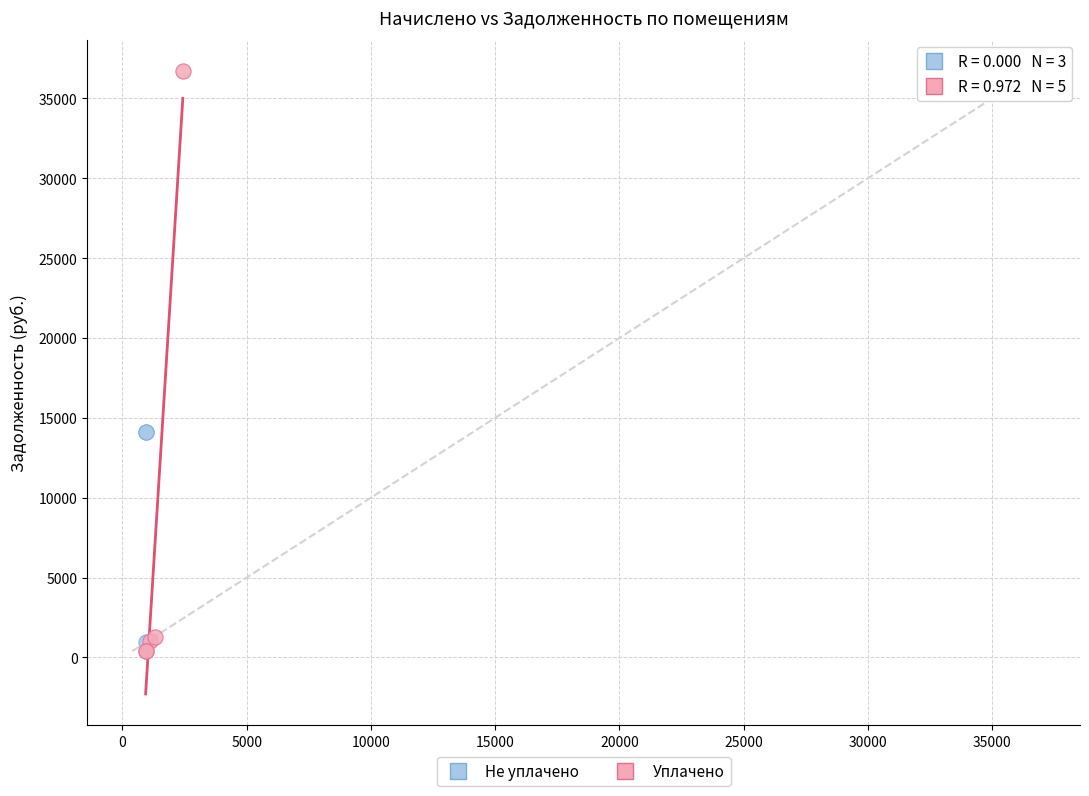

Which series has the largest Y range (max minus min)?

Уплачено